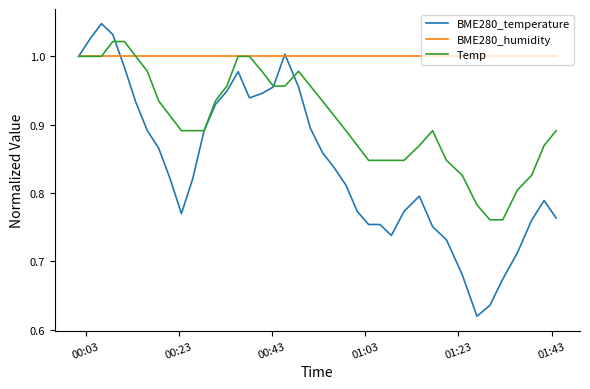

What are all the series names shown in the legend?

BME280_temperature, BME280_humidity, Temp